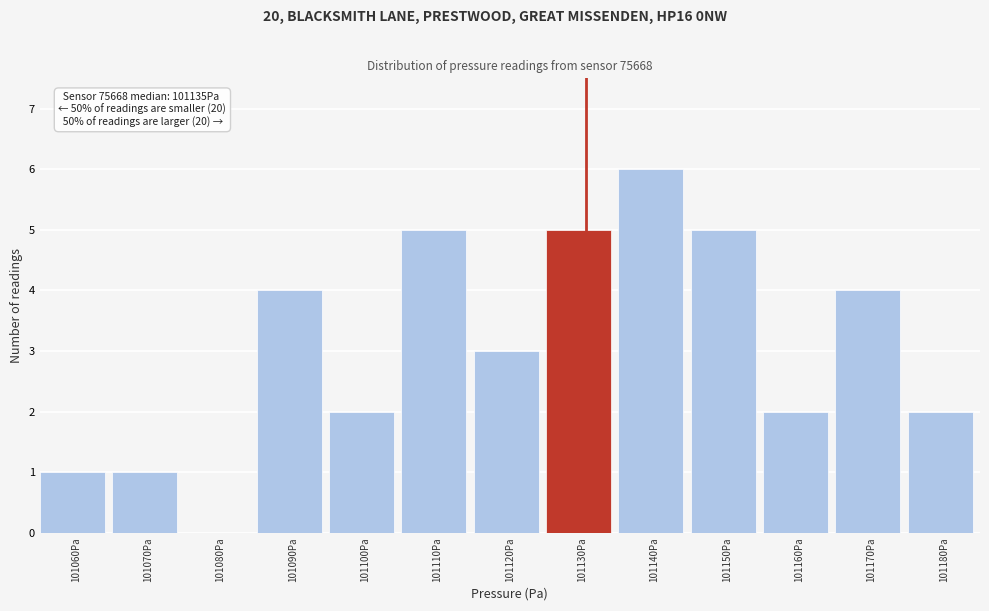

Reading left to right, extract all data points from this chart.

101060Pa=1	101070Pa=1	101080Pa=0	101090Pa=4	101100Pa=2	101110Pa=5	101120Pa=3	101130Pa=5	101140Pa=6	101150Pa=5	101160Pa=2	101170Pa=4	101180Pa=2